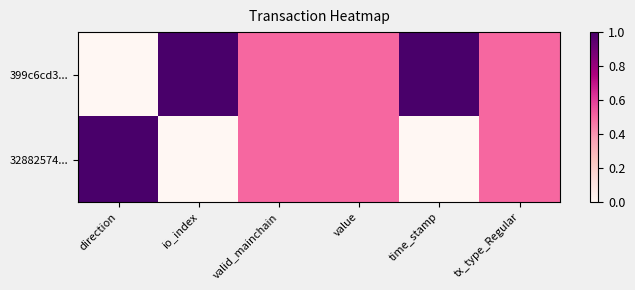

Between direction and tx_type_Regular, which series saw the biggest shift?

399c6cd3...